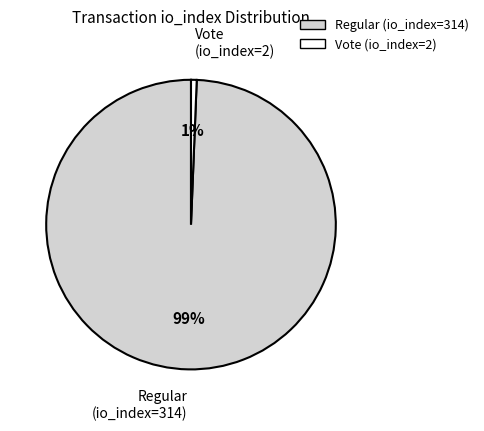

Which slice is the largest?

Regular (io_index=314)